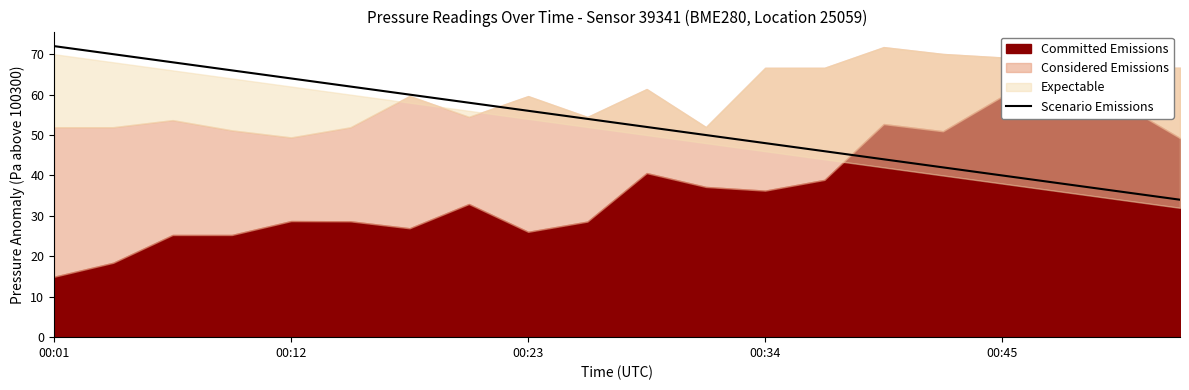

What position from the left is 11?

12